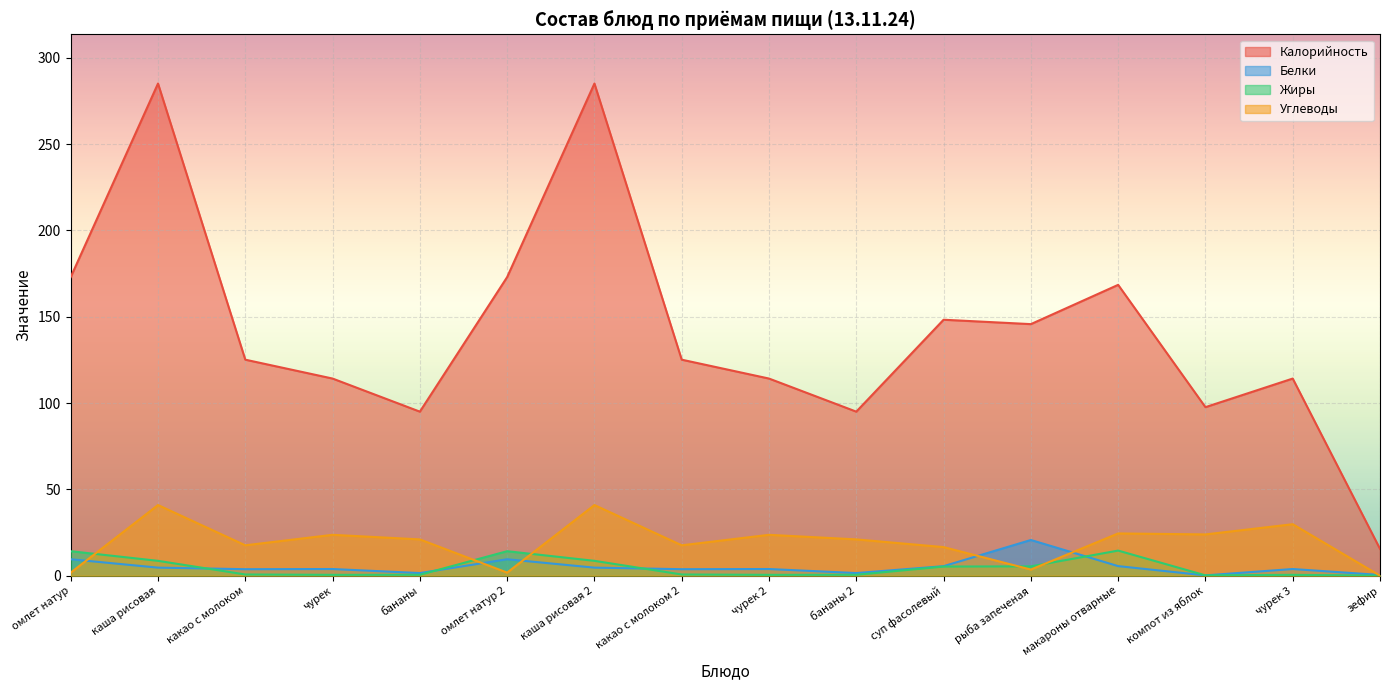

What is the difference between the highest and lowest values at какао с молоком?

124.4